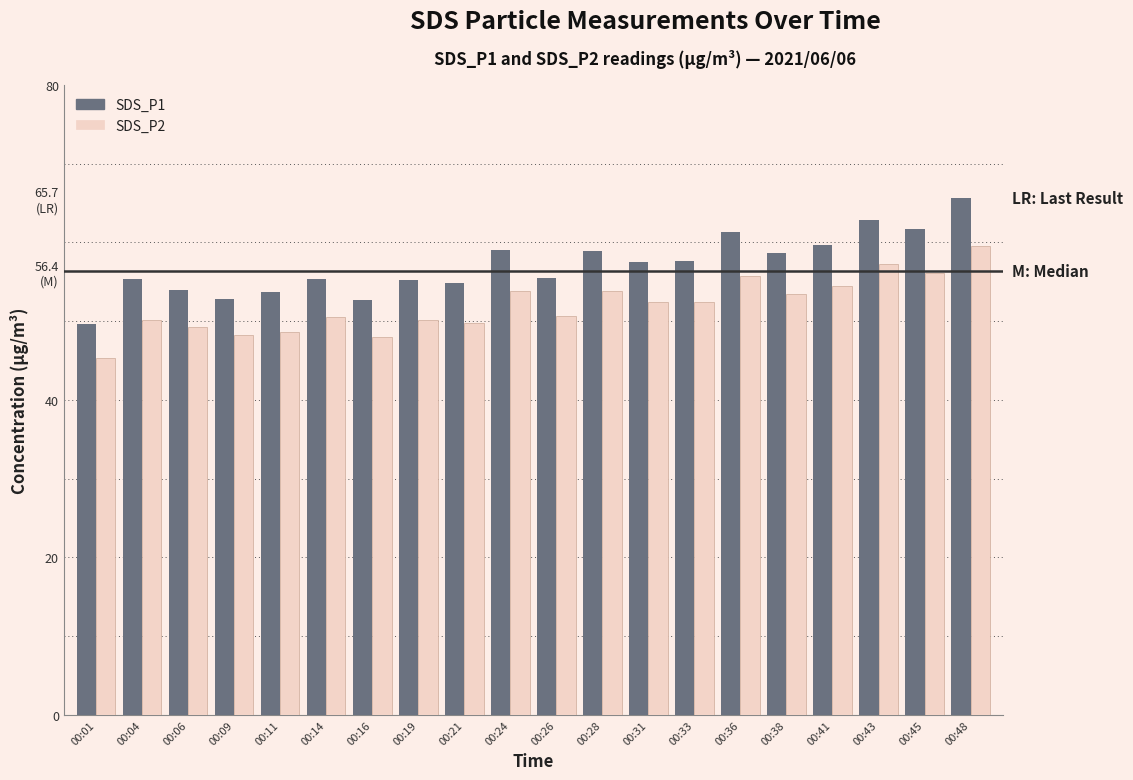

List the labels in order of SDS_P1 value, largest first.

00:48, 00:43, 00:45, 00:36, 00:41, 00:24, 00:28, 00:38, 00:33, 00:31, 00:26, 00:14, 00:04, 00:19, 00:21, 00:06, 00:11, 00:09, 00:16, 00:01